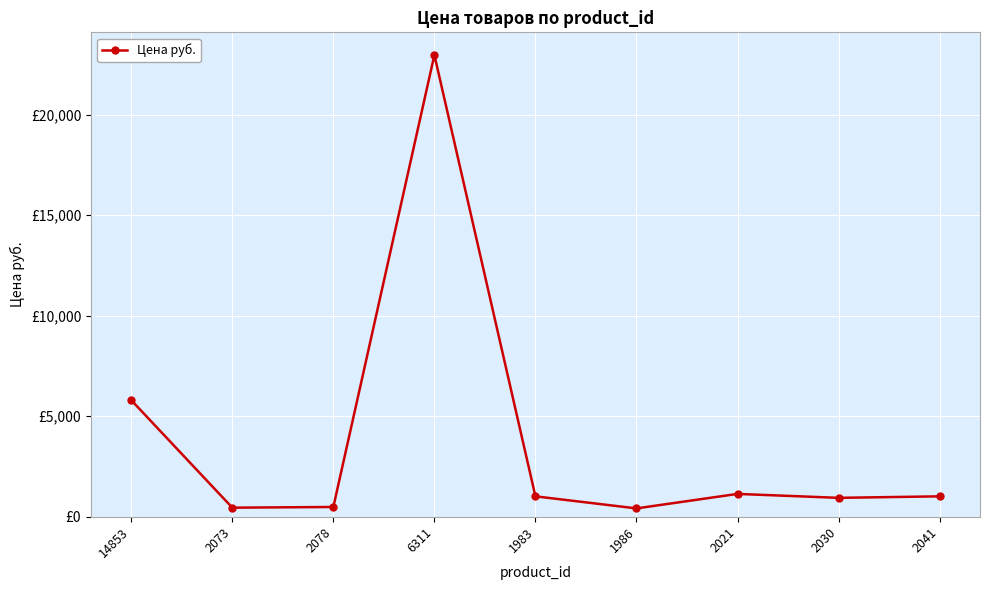

Which label corresponds to the smallest value in the chart?

1986